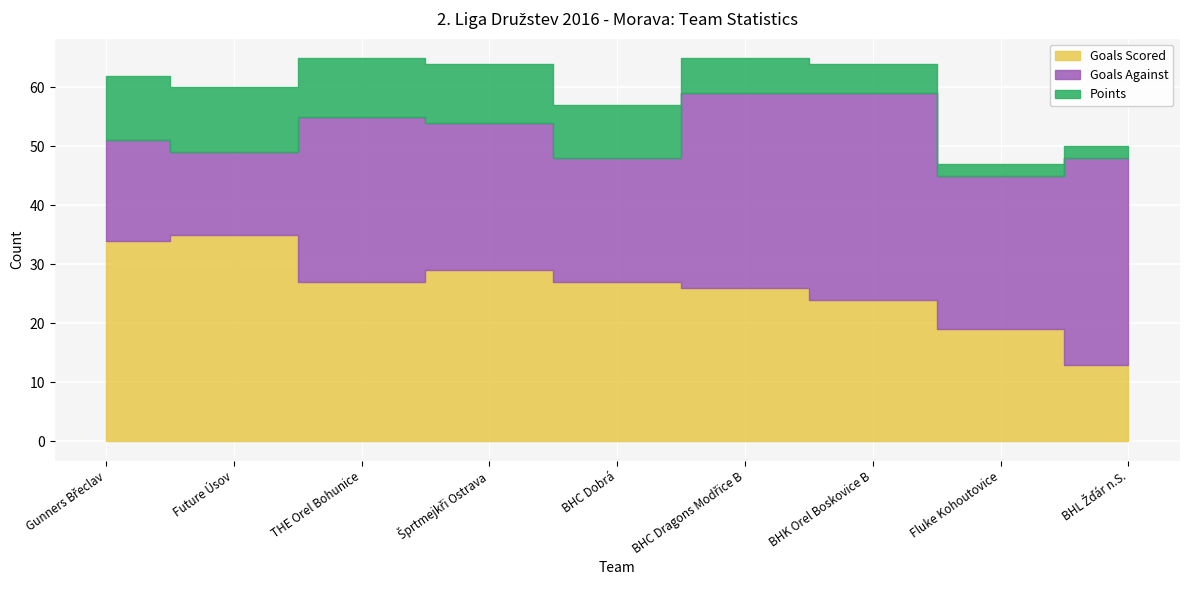

At how many categories does at least one series exceed 2?

9